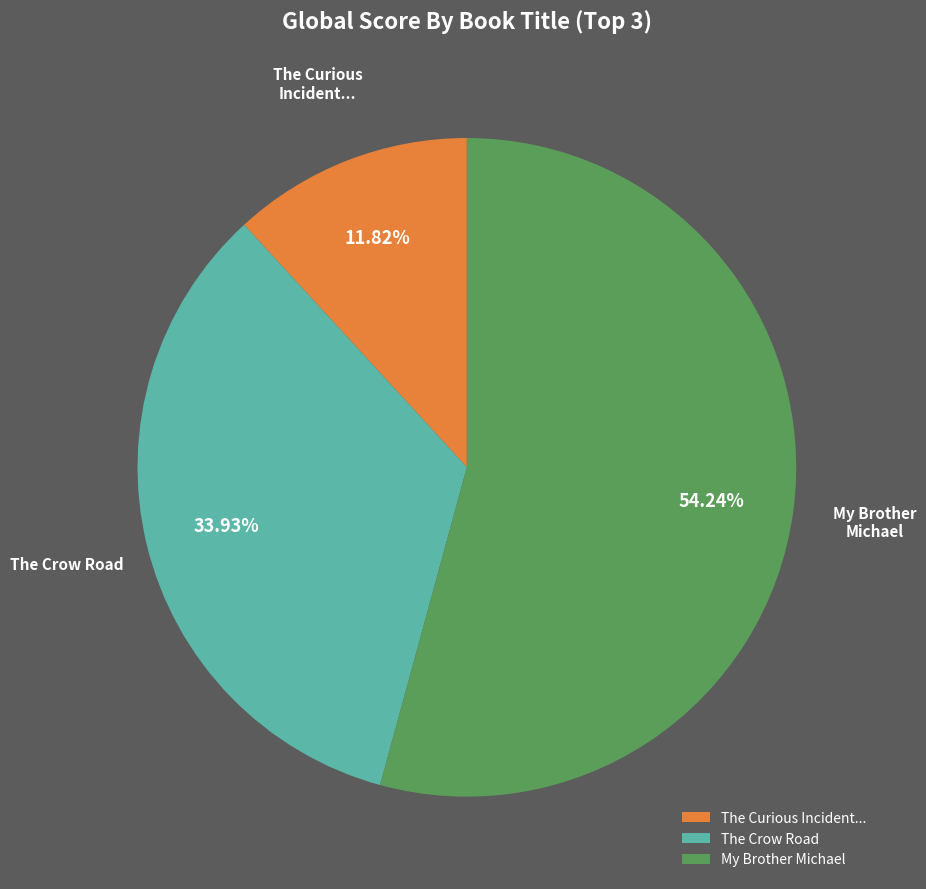

Which slice is the largest?

My Brother Michael